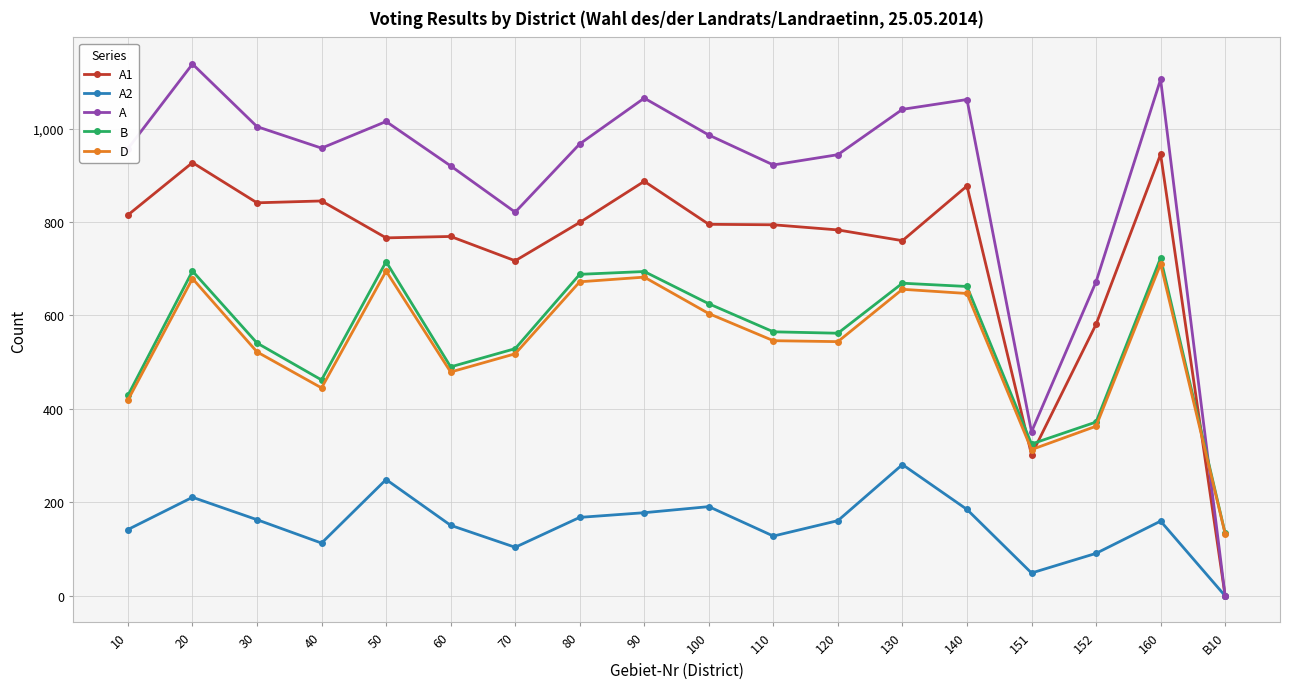

At which category does B reach its first local valley?

40